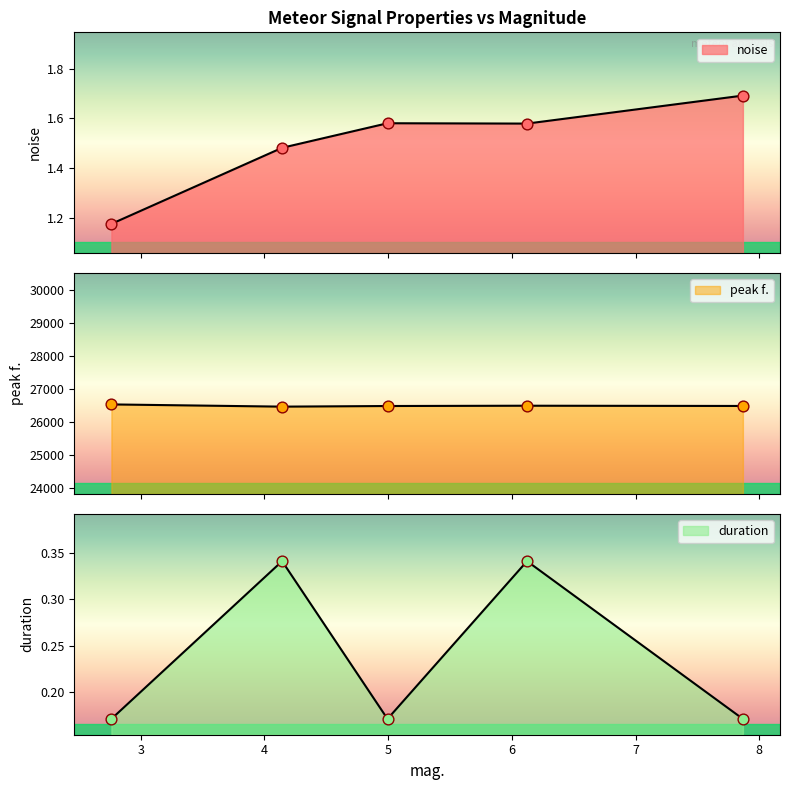

What is the total value across all series at 4.14293?

26468.6